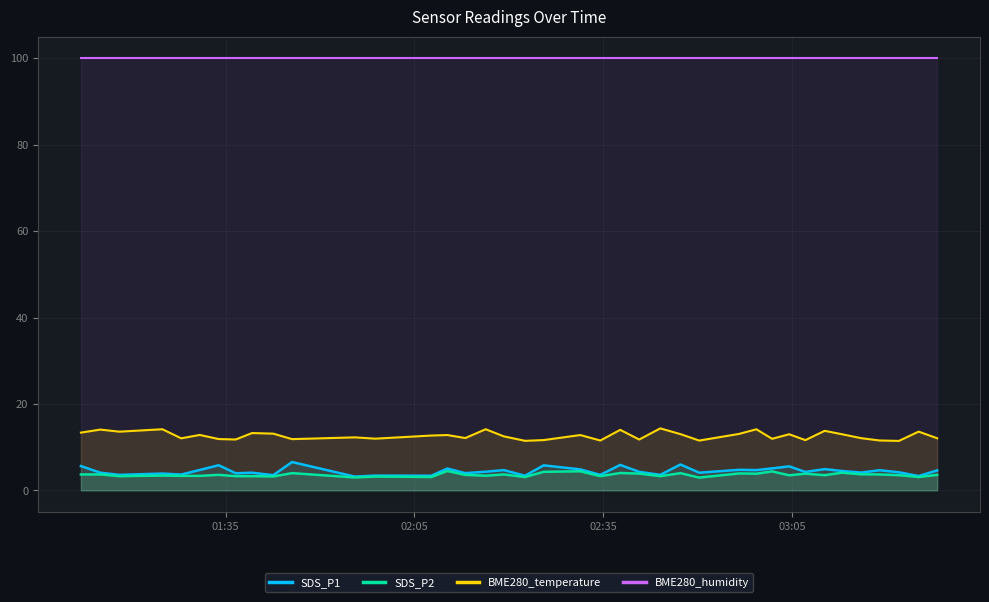

Which series has the largest total across all categories?

BME280_humidity